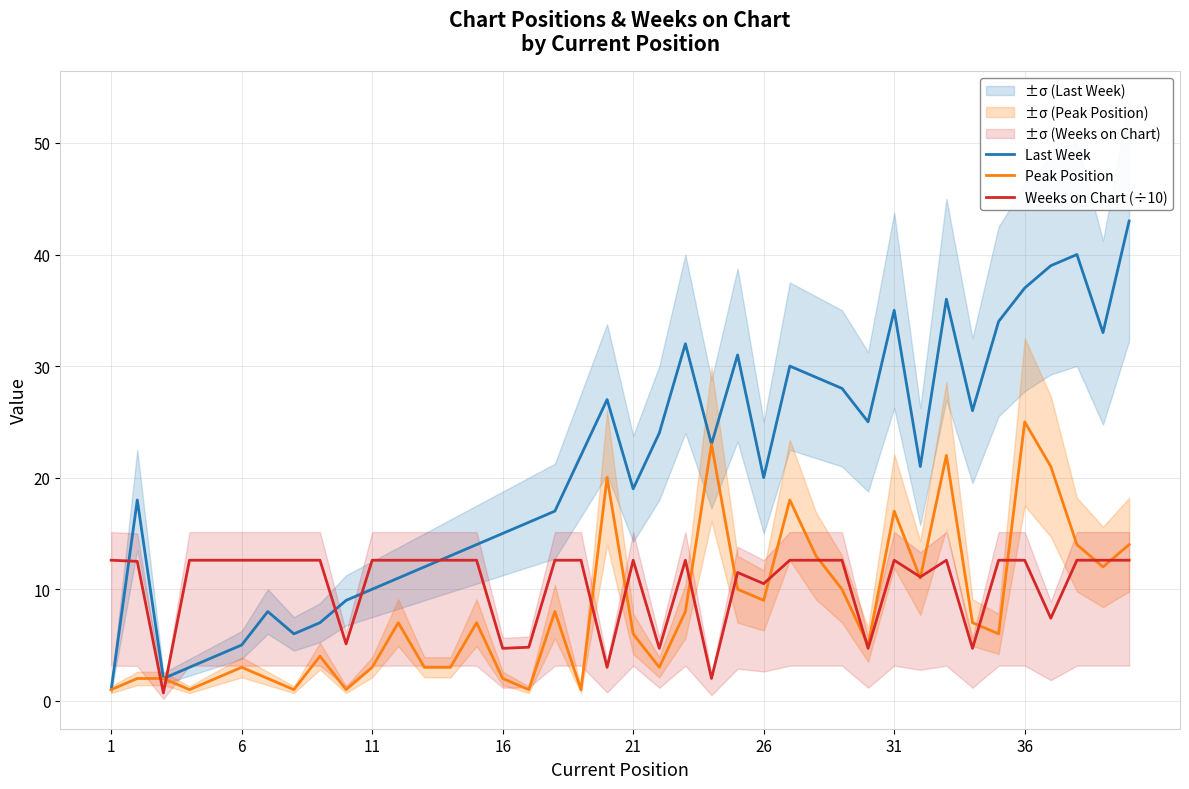

In Weeks on Chart (÷10), how many points are higher than both neighbors (excluding endpoints)?

5